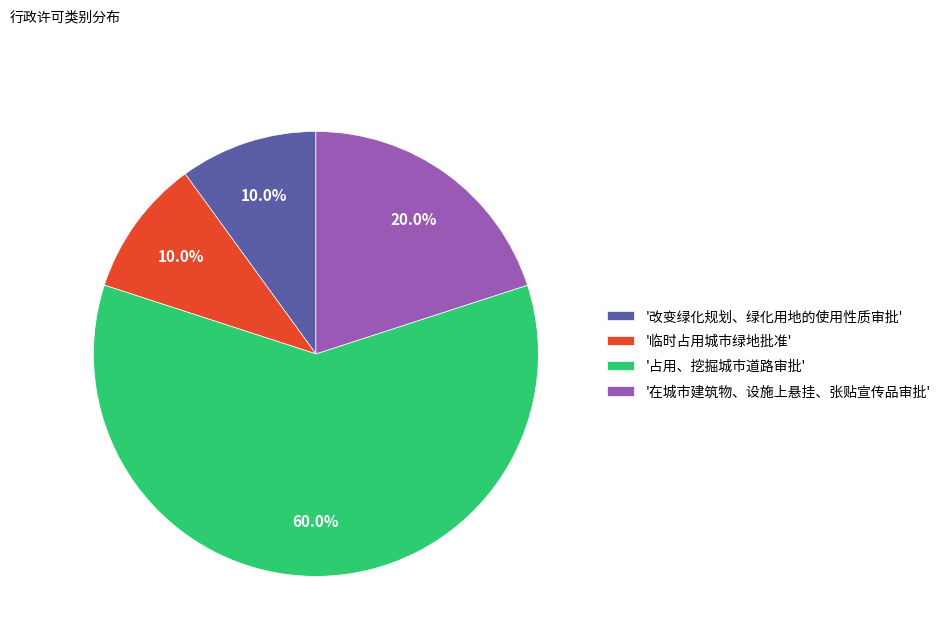

What is the ratio of the value at '在城市建筑物、设施上悬挂、张贴宣传品审批' to the value at '改变绿化规划、绿化用地的使用性质审批'?

2.0